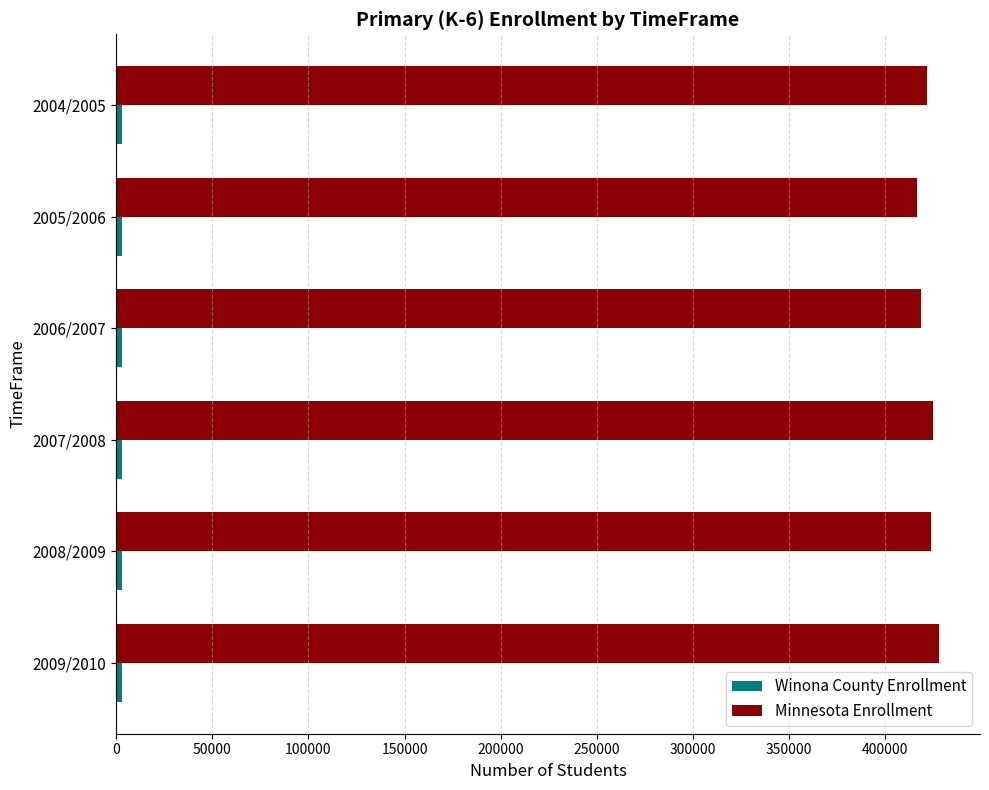

Which series has the largest total across all categories?

Minnesota Enrollment